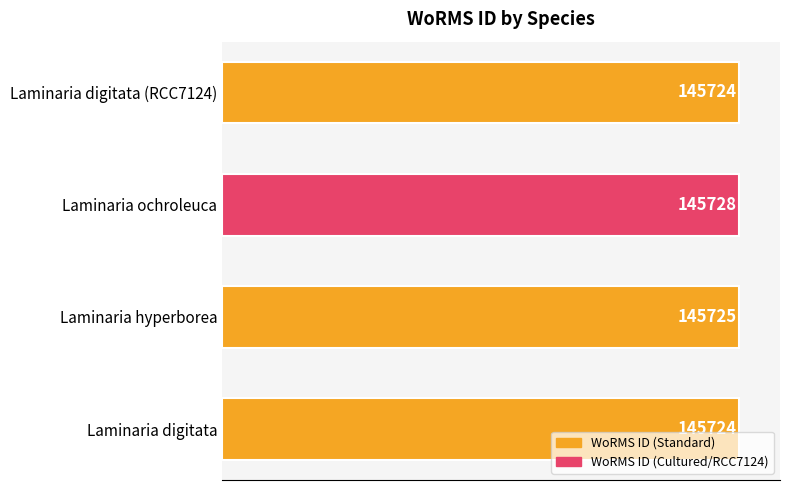

The chart shows a value of 145725 at Laminaria hyperborea. True or false?

True